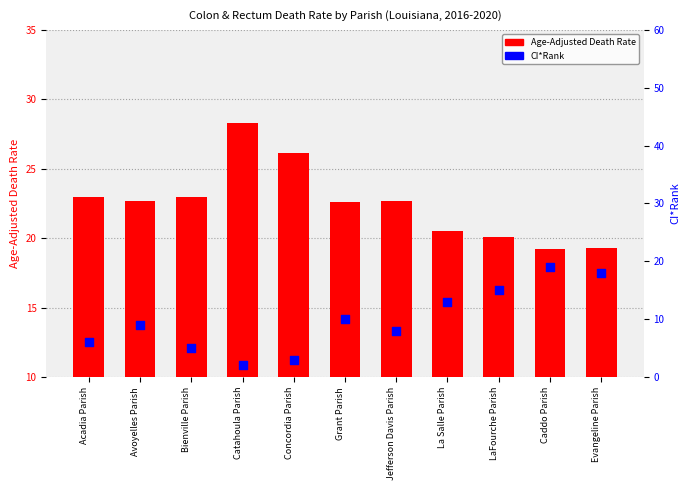

At how many categories does at least one series exceed 20?

9